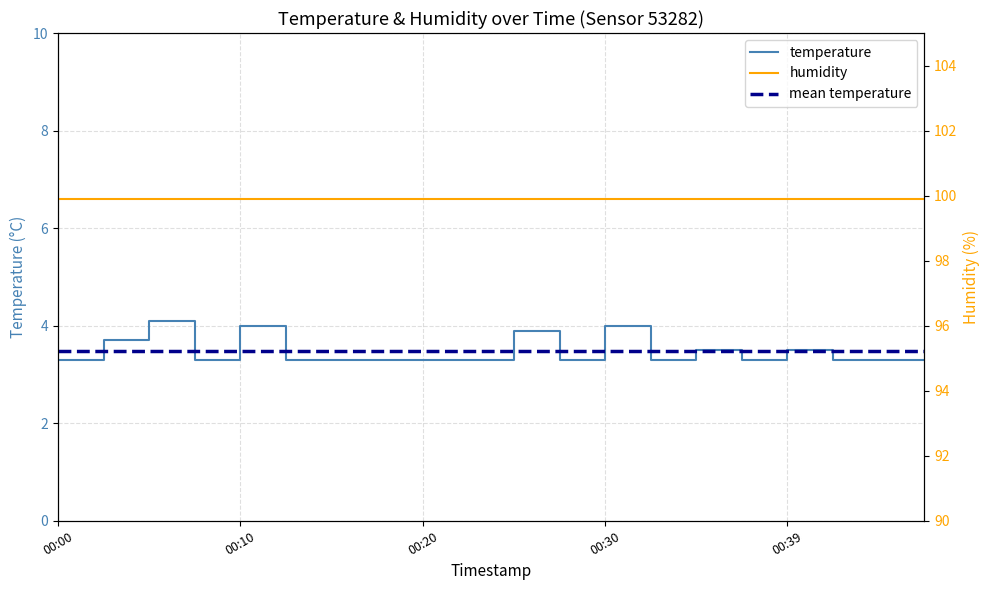

What is the sum of all temperature values?

69.6